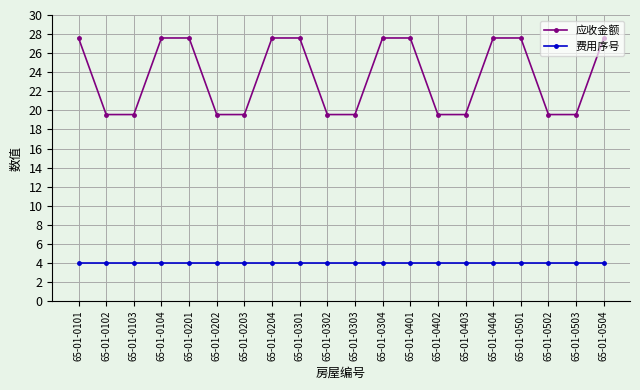

Reading left to right, list all the values displayed in this chart.

应收金额: 65-01-0101=27.6	65-01-0102=19.6	65-01-0103=19.6	65-01-0104=27.6	65-01-0201=27.6	65-01-0202=19.6	65-01-0203=19.6	65-01-0204=27.6	65-01-0301=27.6	65-01-0302=19.6	65-01-0303=19.6	65-01-0304=27.6	65-01-0401=27.6	65-01-0402=19.6	65-01-0403=19.6	65-01-0404=27.6	65-01-0501=27.6	65-01-0502=19.6	65-01-0503=19.6	65-01-0504=27.6
费用序号: 65-01-0101=4.0	65-01-0102=4.0	65-01-0103=4.0	65-01-0104=4.0	65-01-0201=4.0	65-01-0202=4.0	65-01-0203=4.0	65-01-0204=4.0	65-01-0301=4.0	65-01-0302=4.0	65-01-0303=4.0	65-01-0304=4.0	65-01-0401=4.0	65-01-0402=4.0	65-01-0403=4.0	65-01-0404=4.0	65-01-0501=4.0	65-01-0502=4.0	65-01-0503=4.0	65-01-0504=4.0